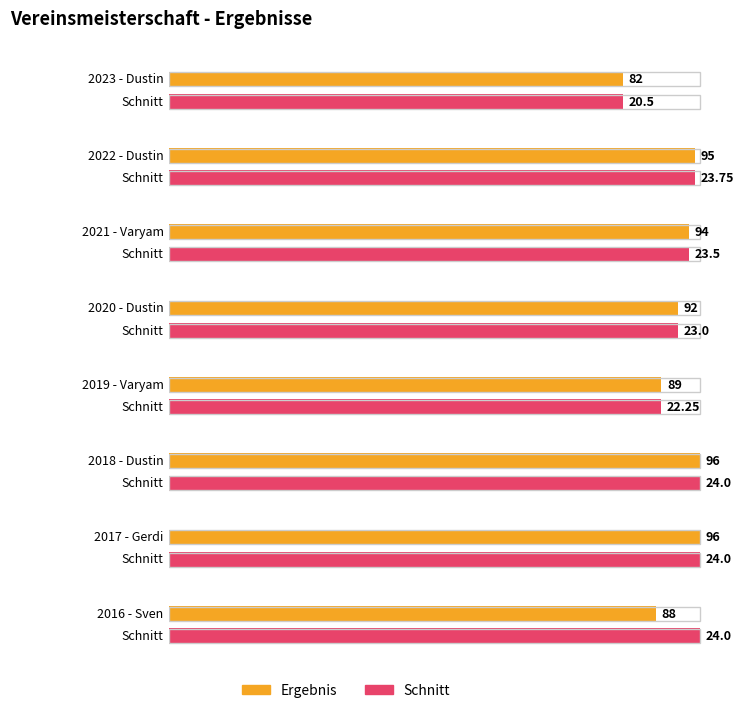

How many data points in Ergebnis are less than 94?

4